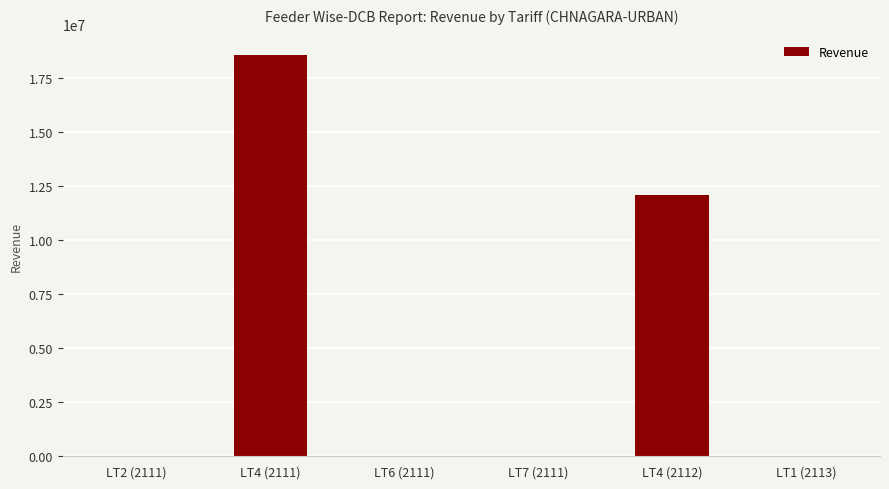

What is the greatest value displayed?

18581622.7